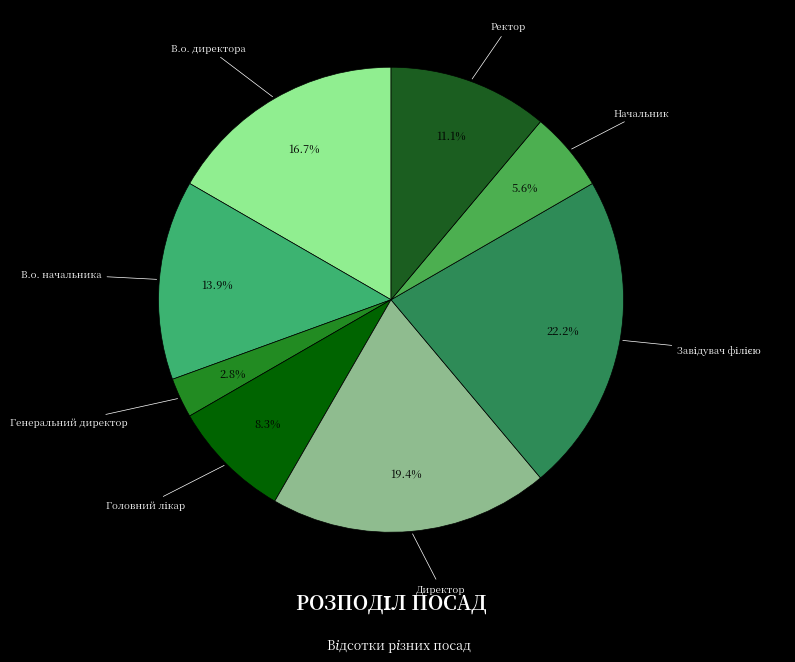

Which slice is the smallest?

Генеральний директор